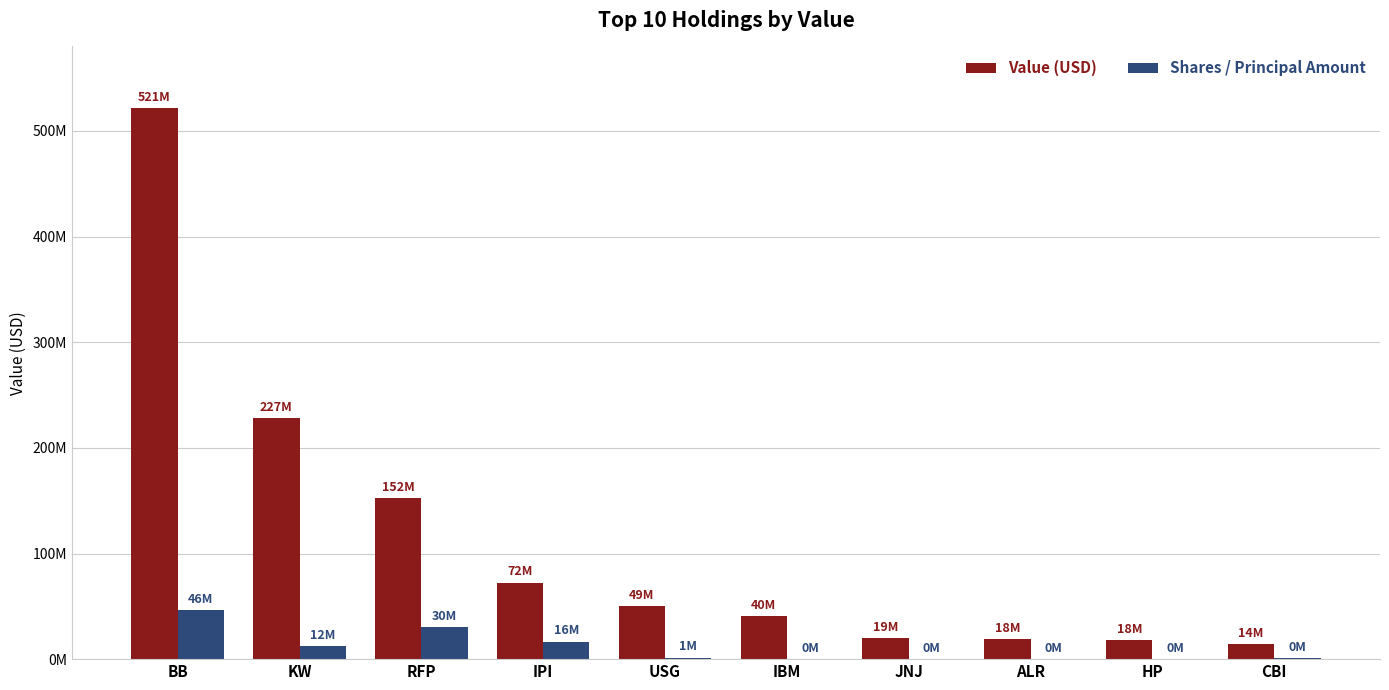

Does the chart contain stacked bars?

No